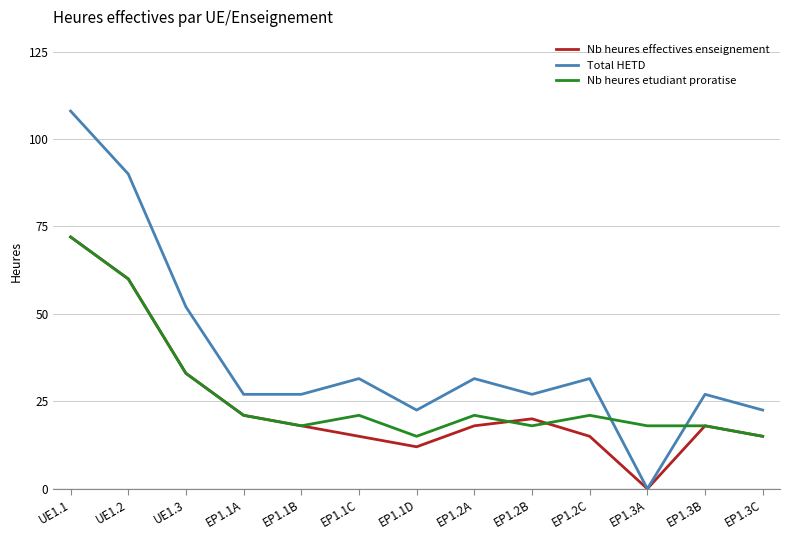

Reading left to right, transcribe all the data shown in this chart.

Nb heures effectives enseignement: 72.0	60.0	33.0	21.0	18.0	15.0	12.0	18.0	20.0	15.0	0.0	18.0	15.0
Total HETD: 108.0	90.0	52.0	27.0	27.0	31.5	22.5	31.5	27.0	31.5	0.0	27.0	22.5
Nb heures etudiant proratise: 72.0	60.0	33.0	21.0	18.0	21.0	15.0	21.0	18.0	21.0	18.0	18.0	15.0